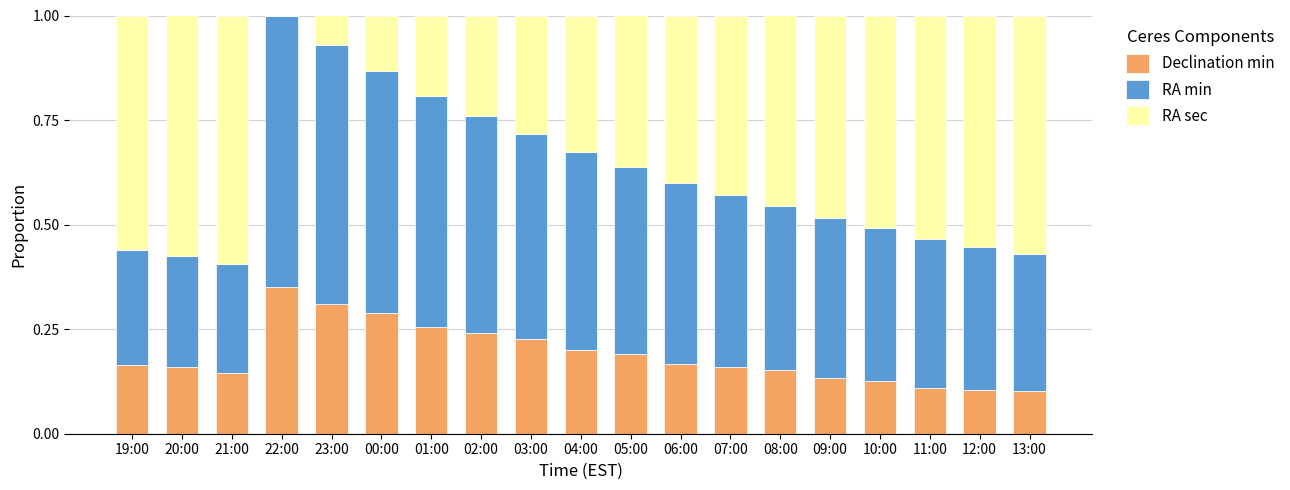

True or false: Declination min has a value of 0.1 at 09:00.

True